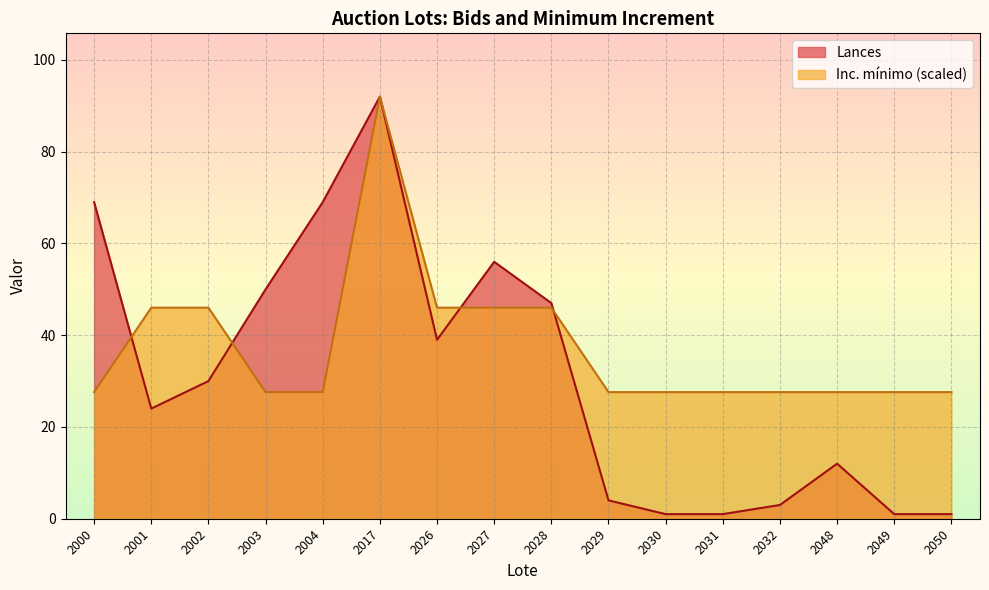

What is the value of the Inc. mínimo point at the 1st from the left?

27.6